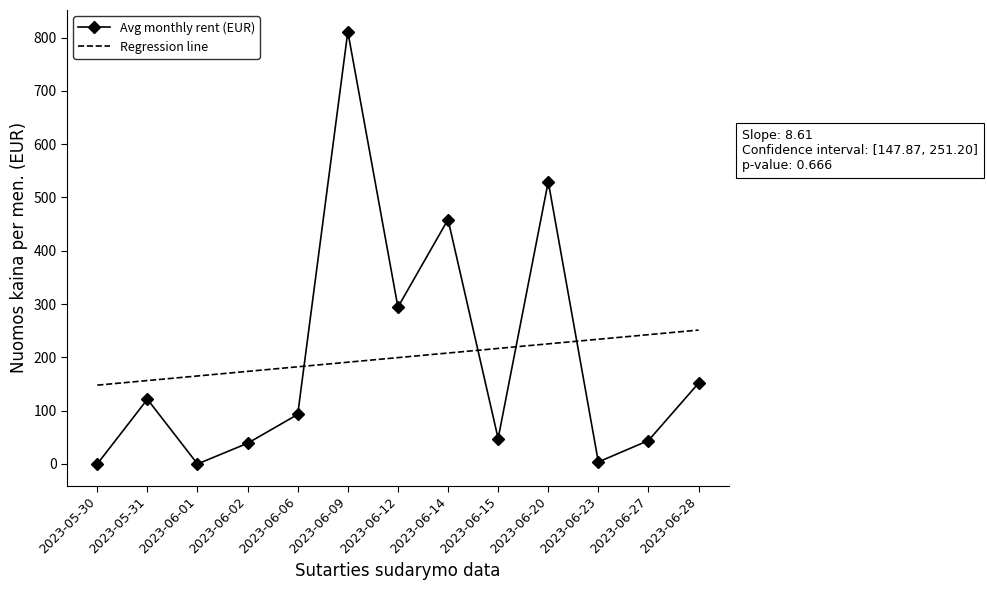

What is the difference between the maximum and second lowest values in the Avg monthly rent (EUR) series?

811.2